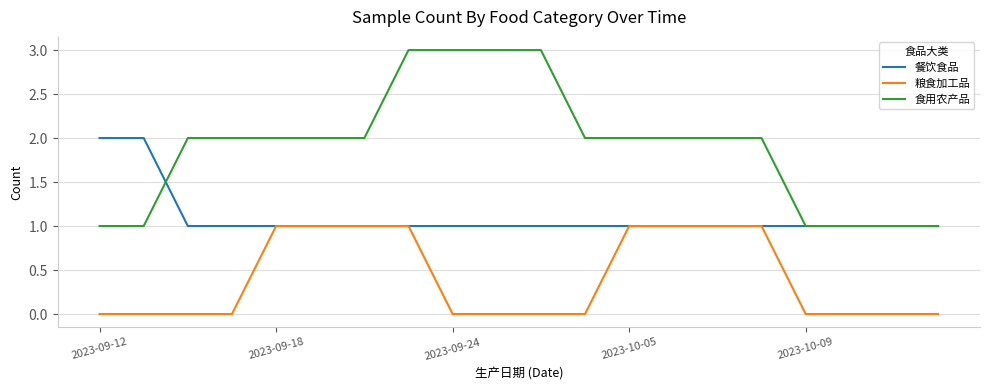

True or false: 食用农产品 and 粮食加工品 cross at least once.

False